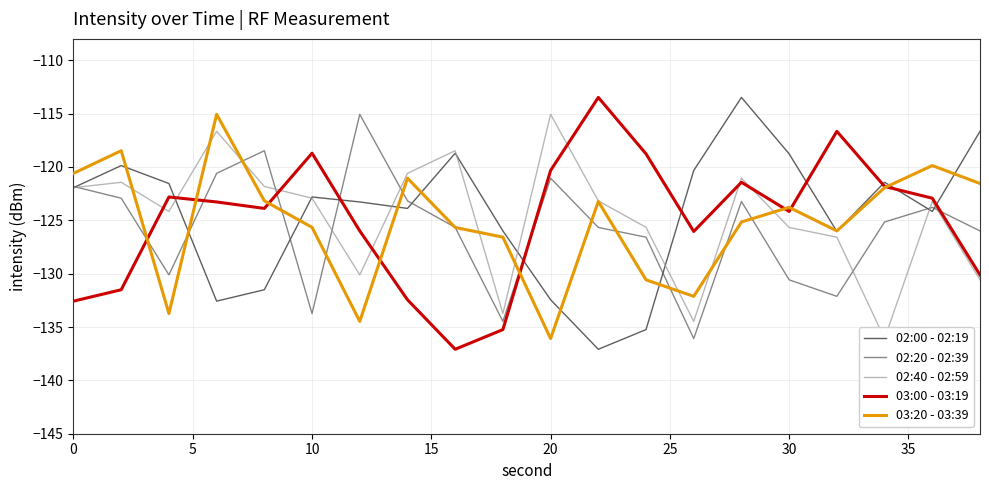

After their last crossing, which series has the higher values: 03:00 - 03:19 or 02:00 - 02:19?

02:00 - 02:19